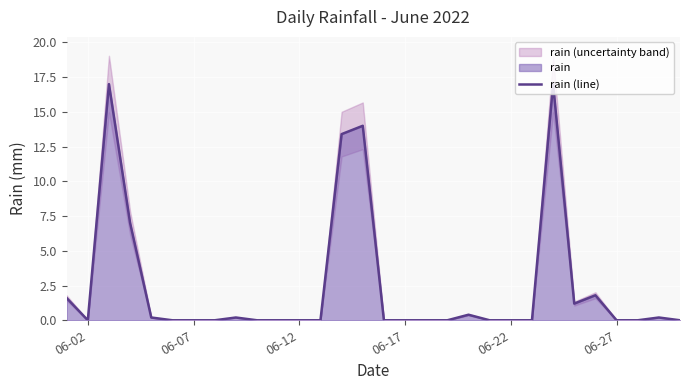

True or false: rain (line) has a value of -11.5 at 06-27.

False